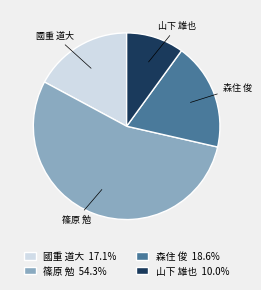

Which slice represents more than half of the pie?

篠原 勉